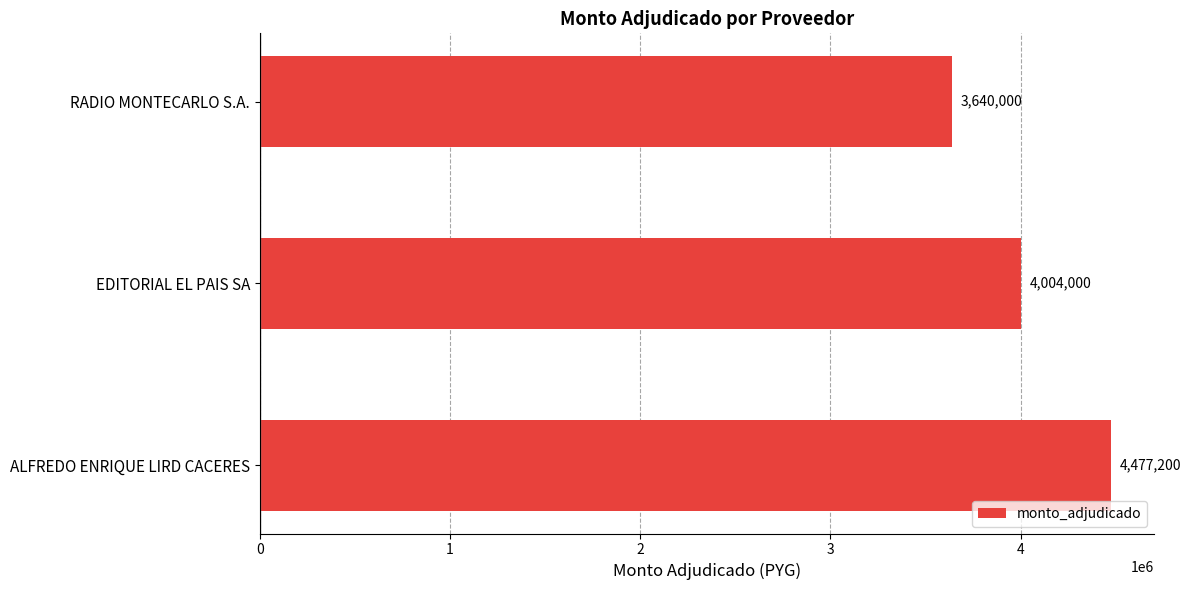

How many categories are shown in the chart?

3